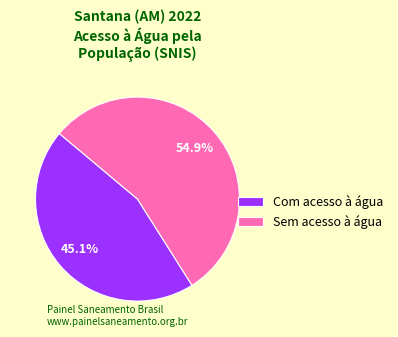

The Com acesso à água slice represents 45% of the pie. True or false?

True